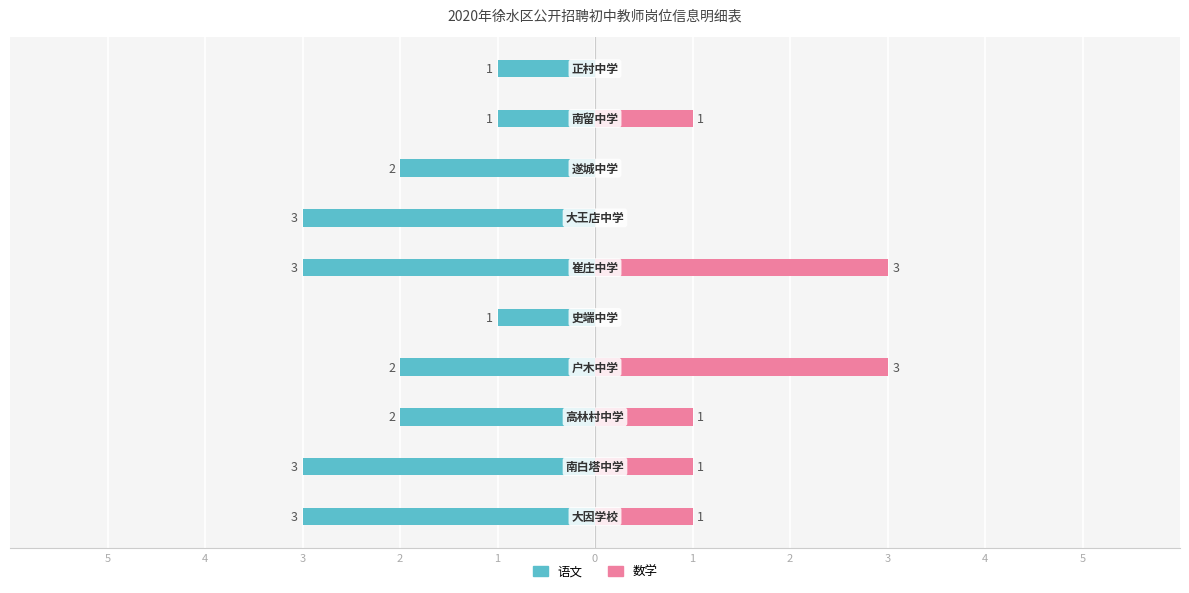

Is it true that 语文 equals -1 at 2?

False